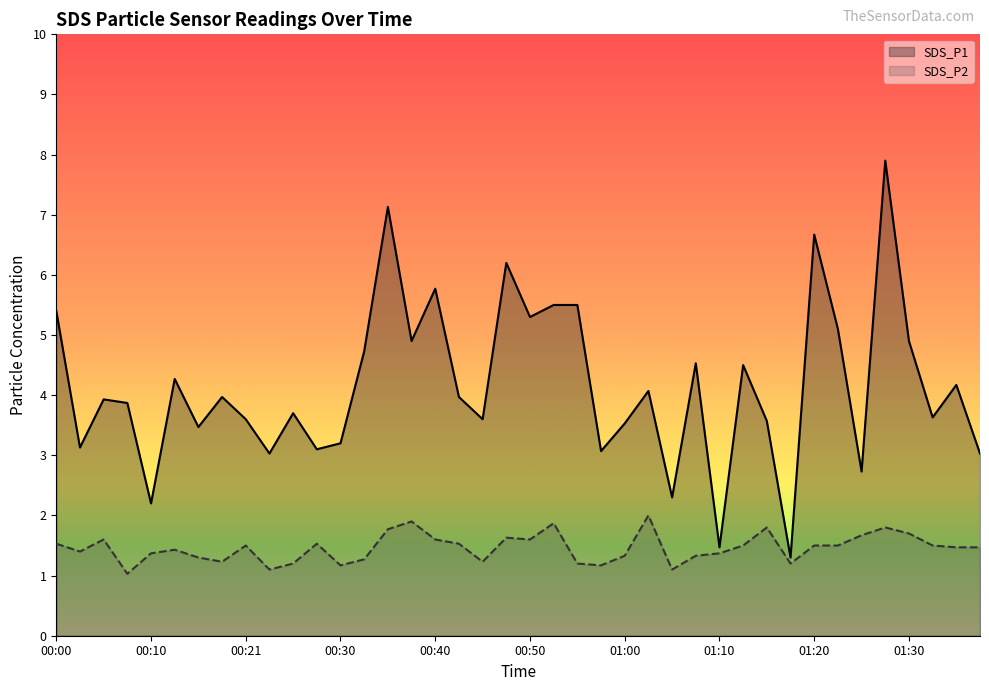

What is the highest value of the SDS_P1 series?

7.9